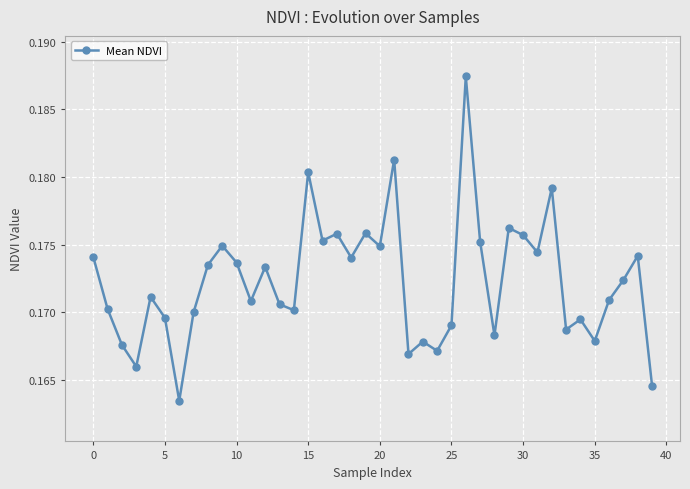

What is the sum of all values?

6.9